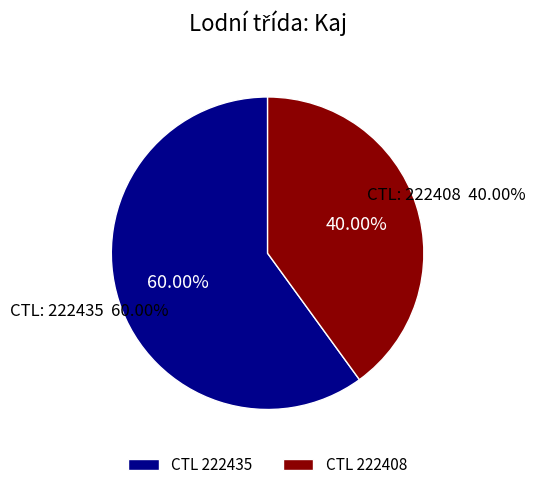

Which slice is the smallest?

222408